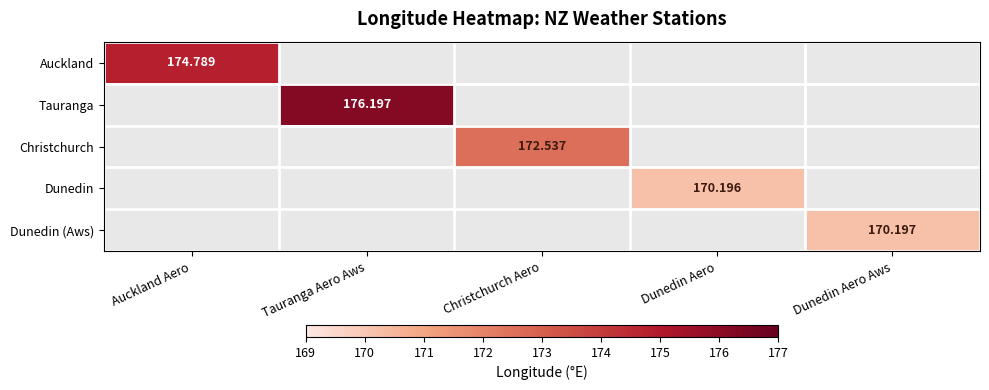

At which category does the chart reach its minimum across all series?

Dunedin Aero